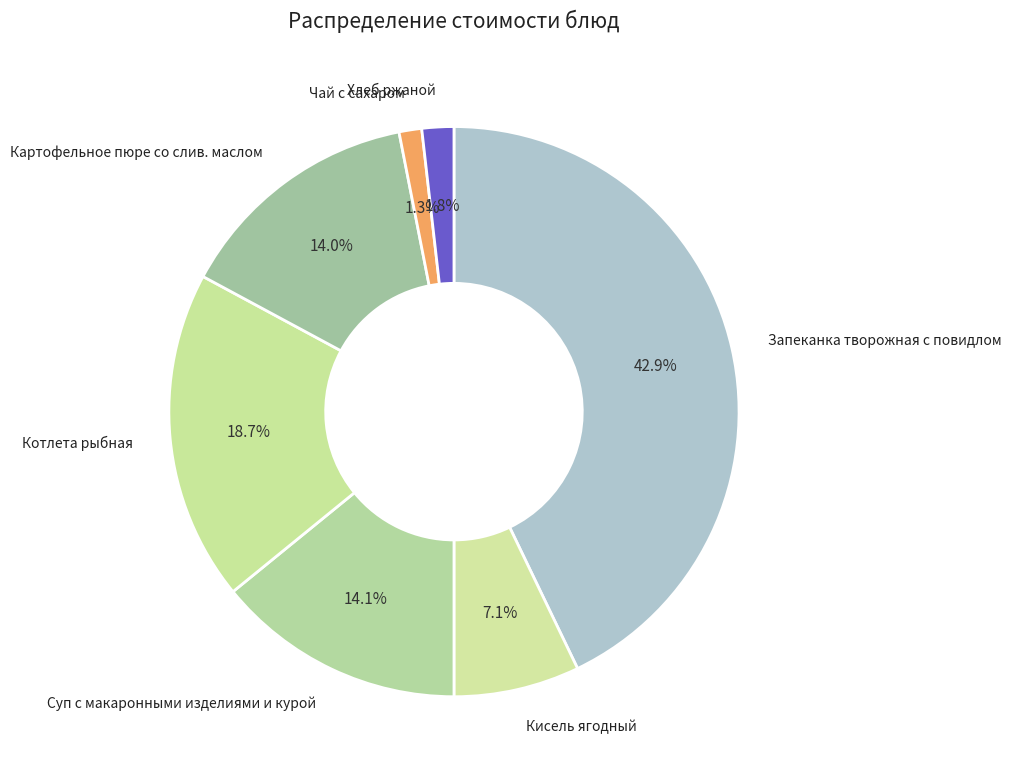

How many slices are in this pie chart?

7